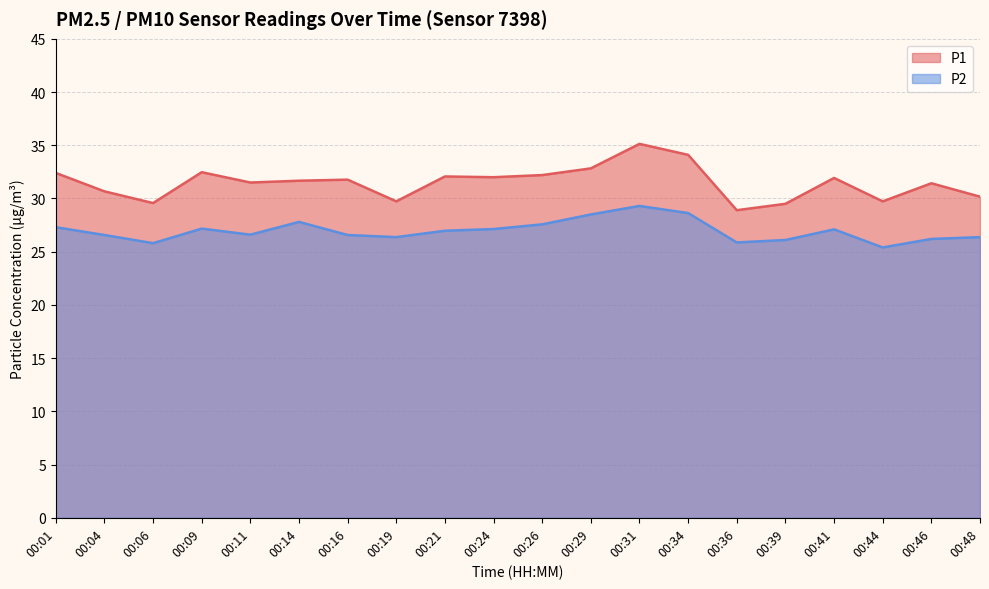

What are all the series names shown in the legend?

P1, P2